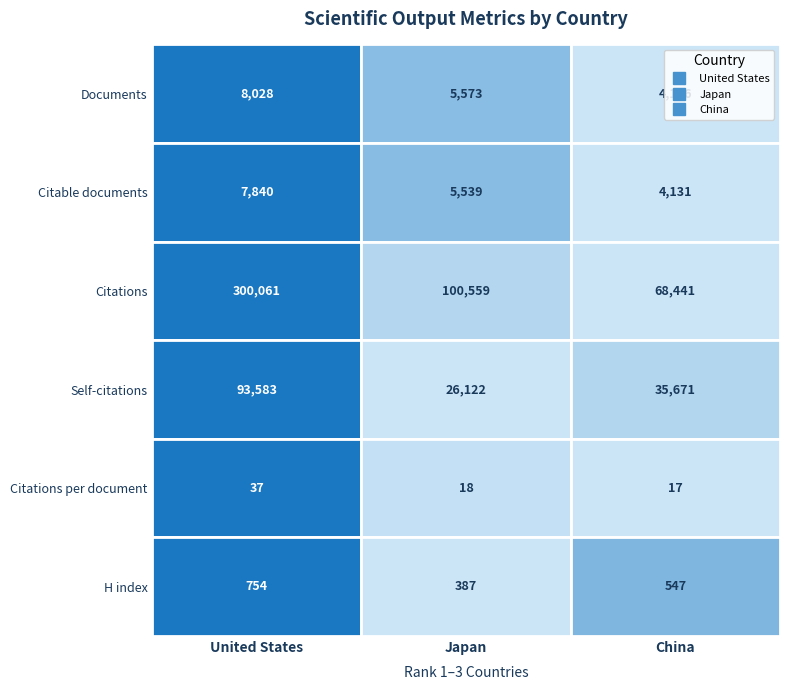

List the labels in order of United States value, largest first.

2, 3, 0, 1, 5, 4